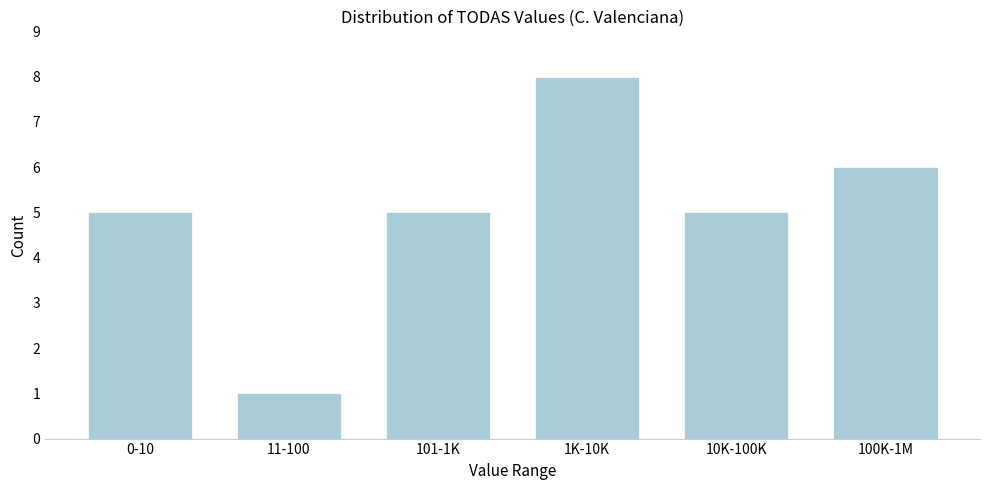

Reading left to right, extract all data points from this chart.

5	1	5	8	5	6